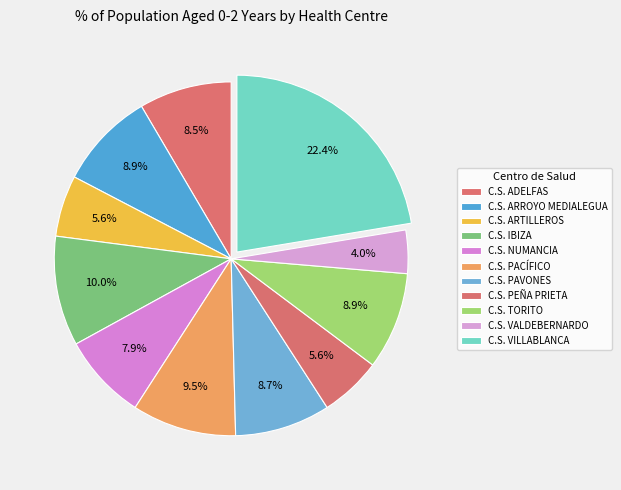

Count the number of slices in the pie.

11